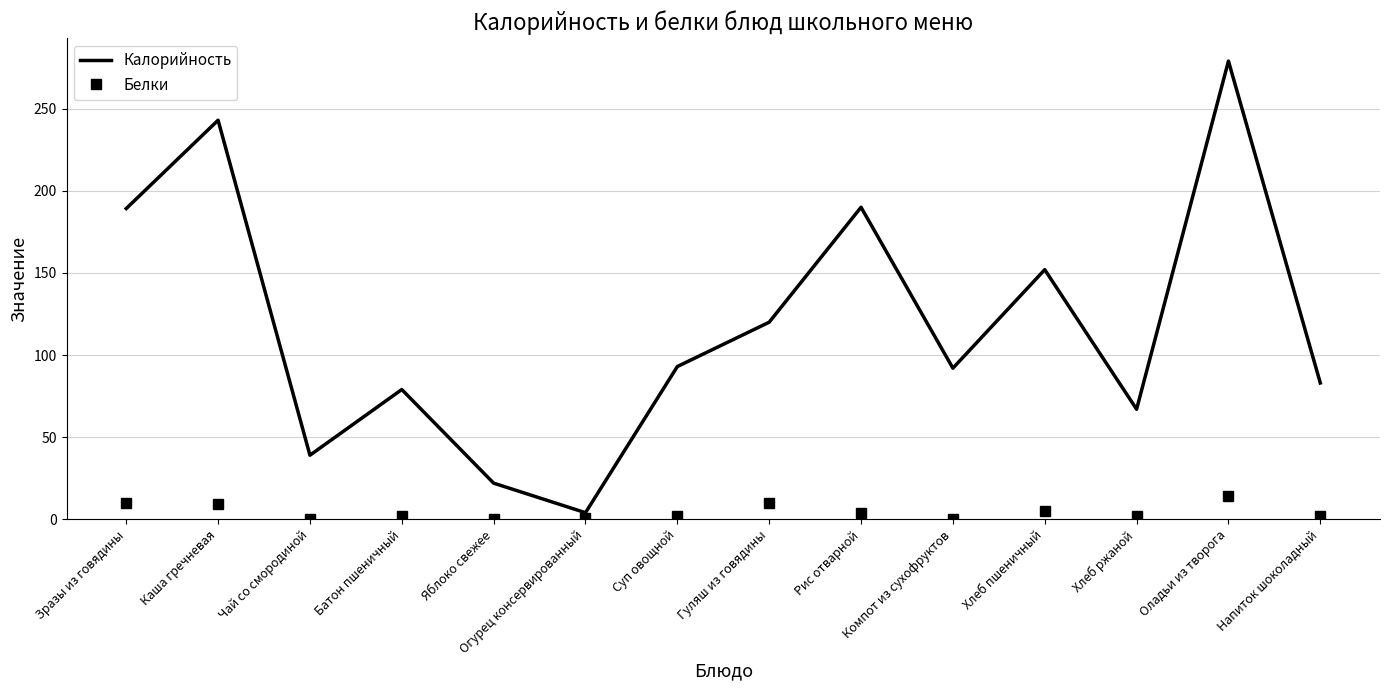

What is the difference between the maximum and minimum values in the Калорийность series?

275.0